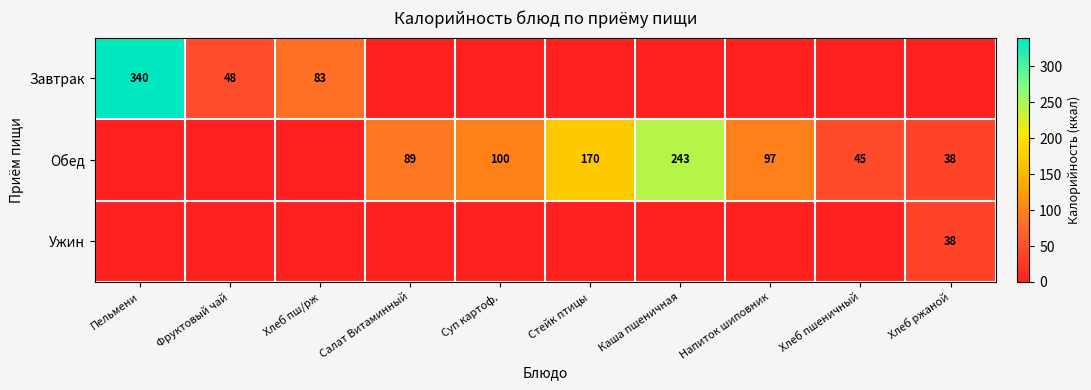

The Обед series shows 170 at Стейк птицы. True or false?

True